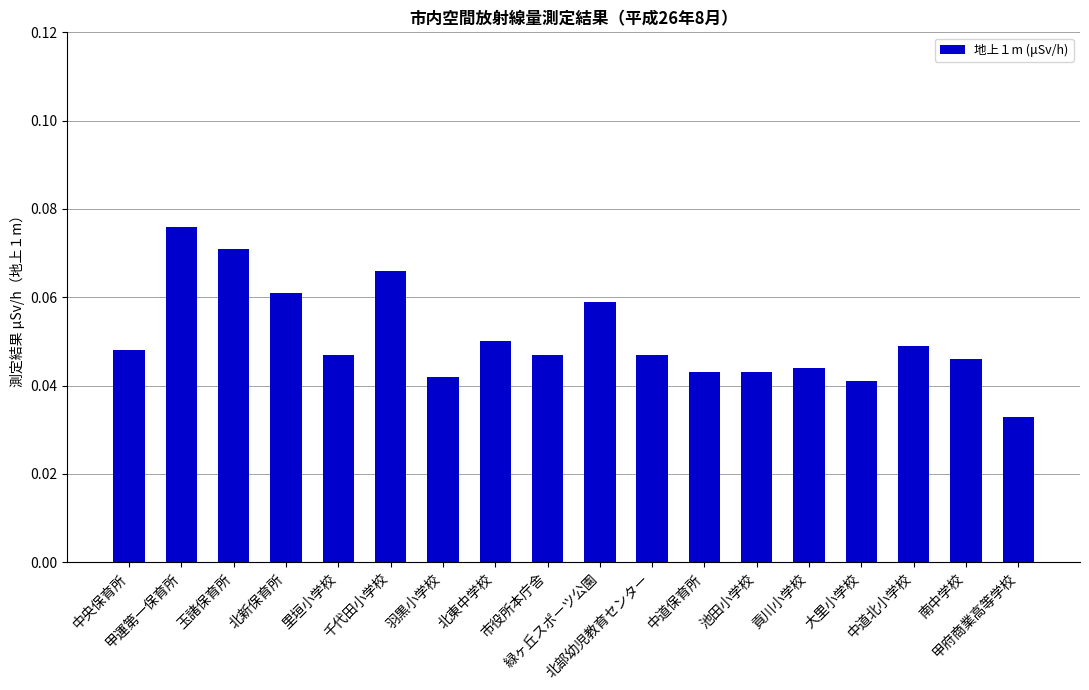

What position from the right is 玉諸保育所?

16